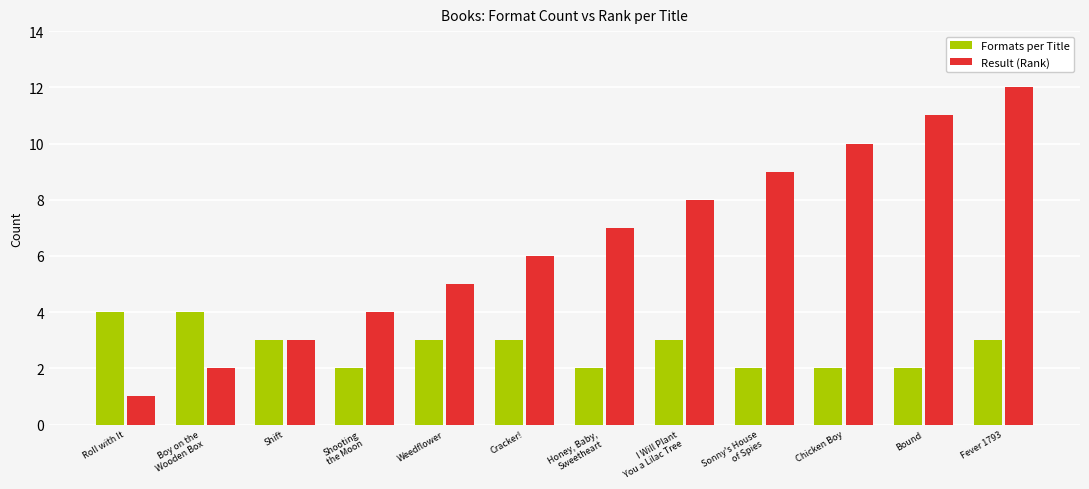

Is the value of Result (Rank) at Chicken Boy greater than the value of Formats per Title at Bound?

Yes